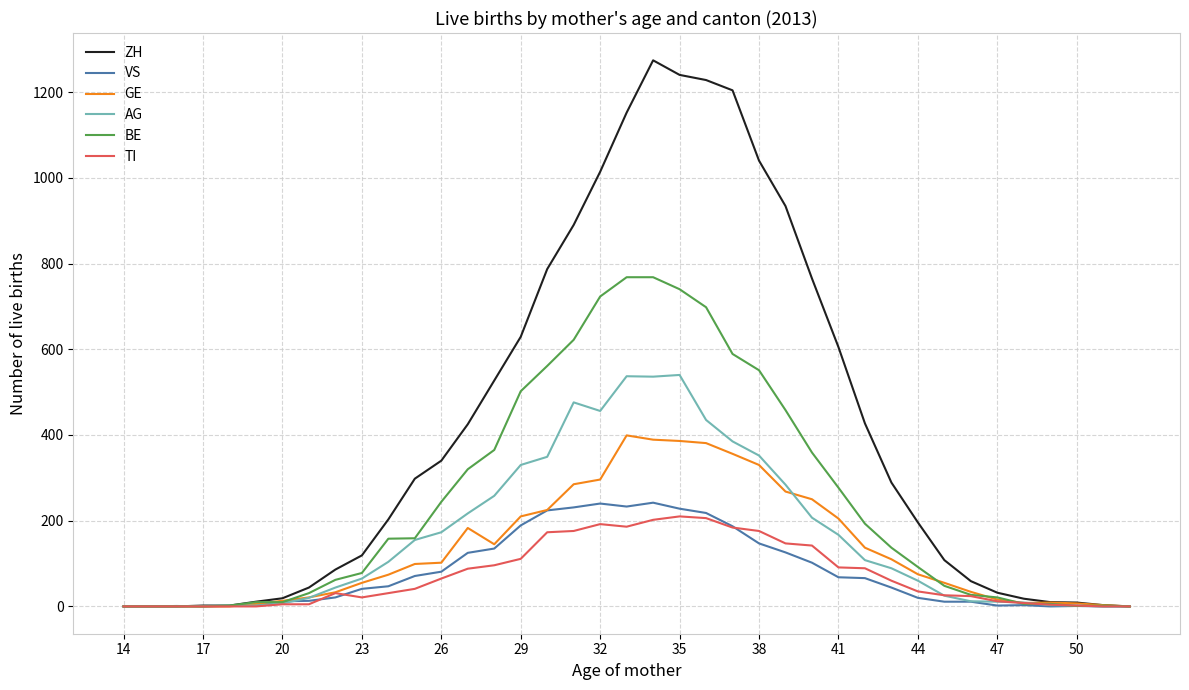

Which series has the largest total across all categories?

ZH